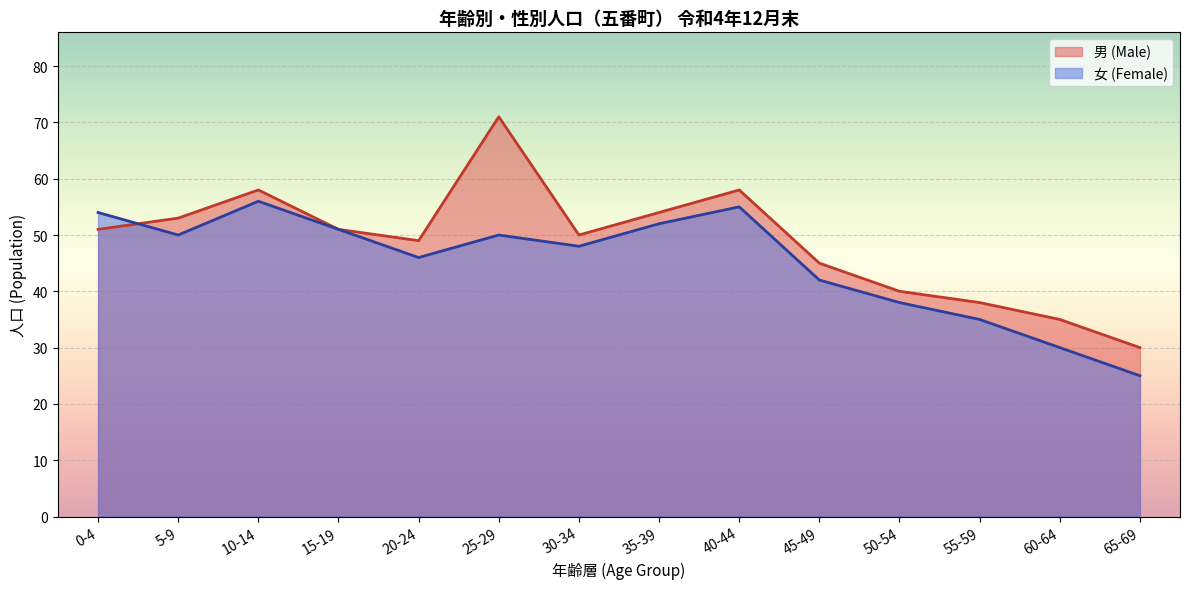

Rank the series by their average value, from lowest to highest.

女 (Female), 男 (Male)